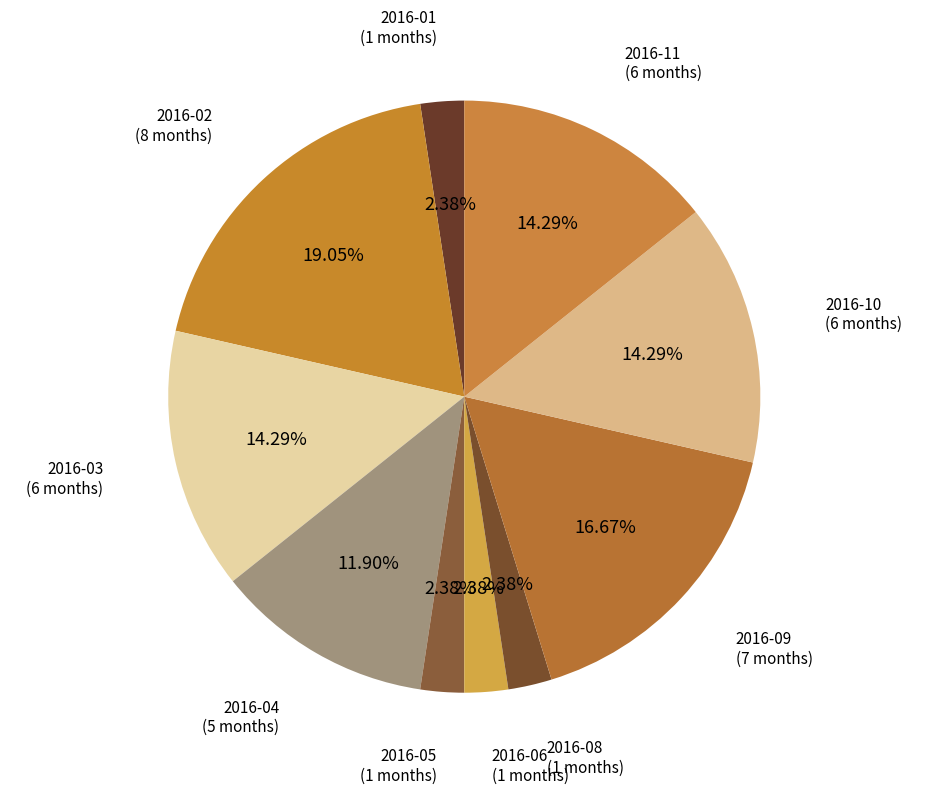

Count the number of slices in the pie.

10